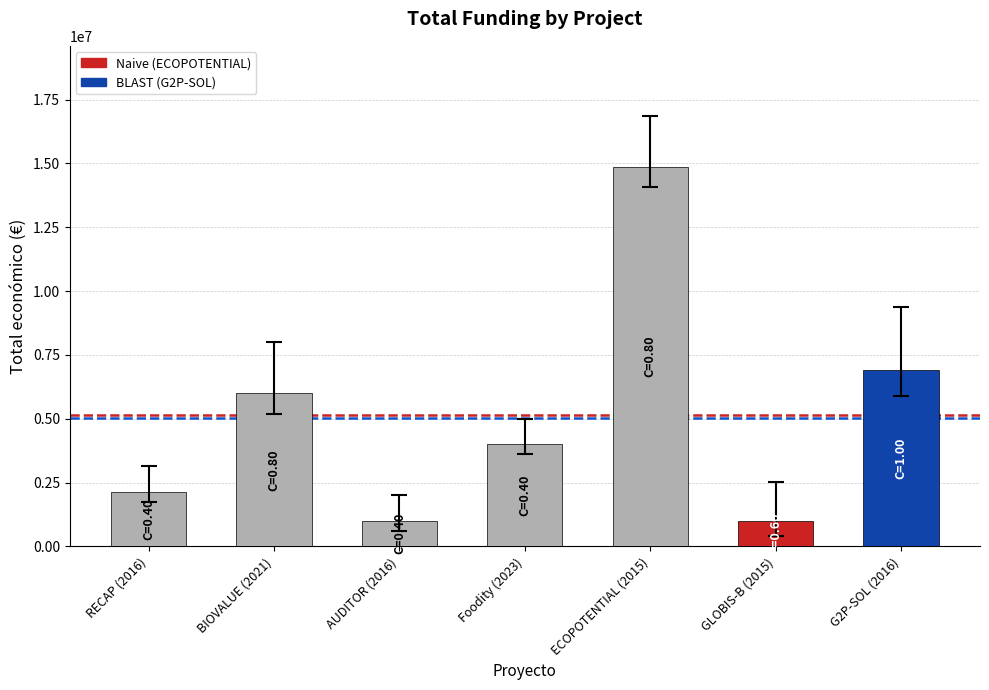

Where does the data first go above 3999937?

BIOVALUE (2021)